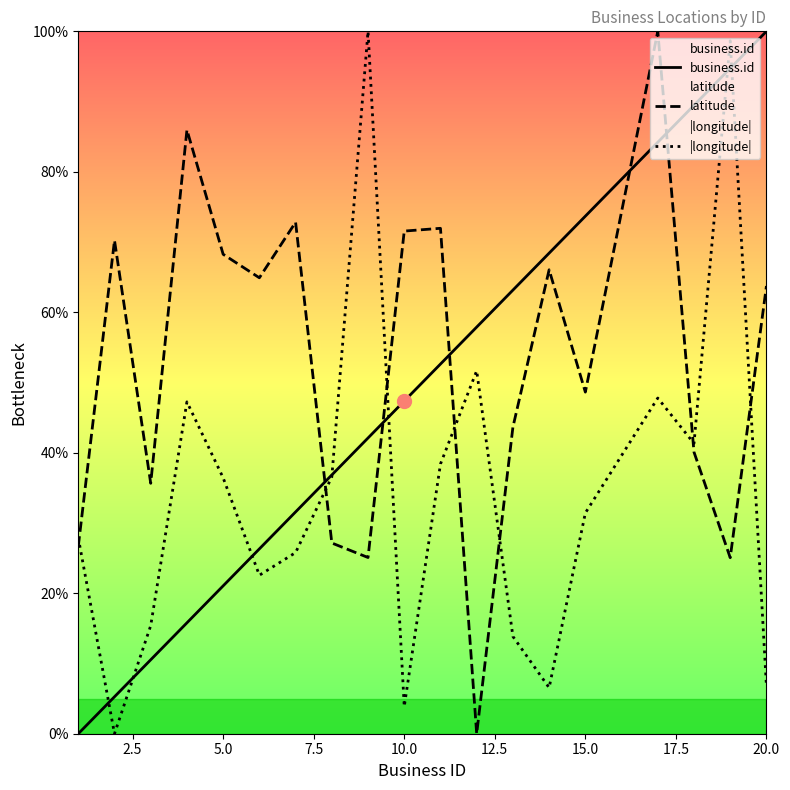

How many lines are shown in the chart?

3